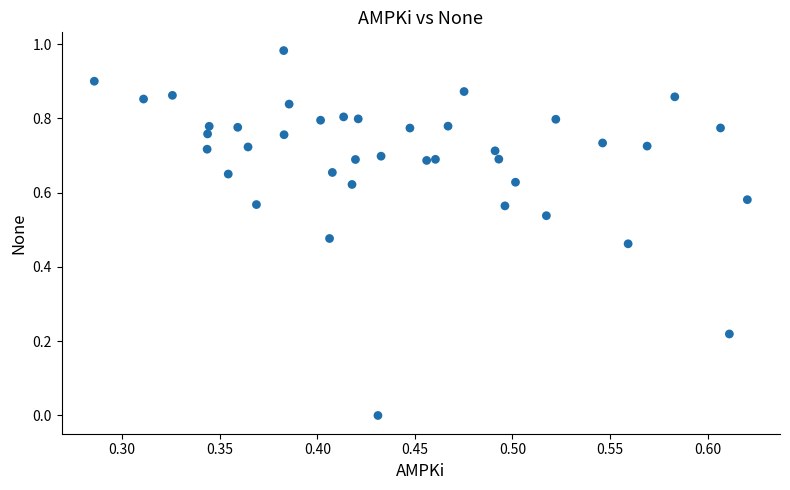

What is the range of X values (max minus min)?

0.3